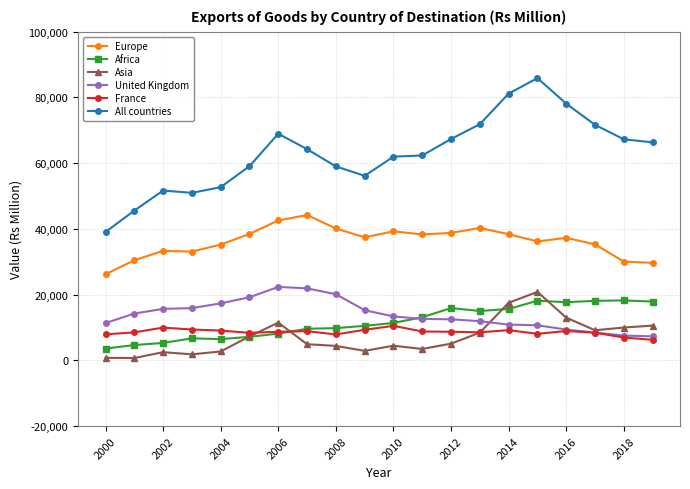

List the series in order of their peak value, highest first.

All countries, Europe, United Kingdom, Asia, Africa, France